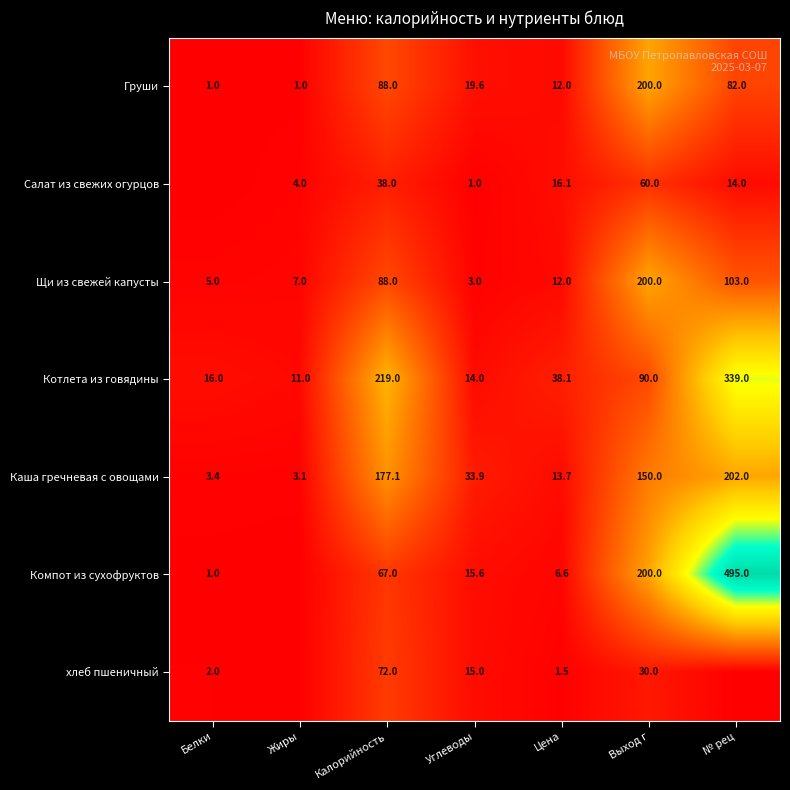

At which category is the sum across all series the highest?

№ рец